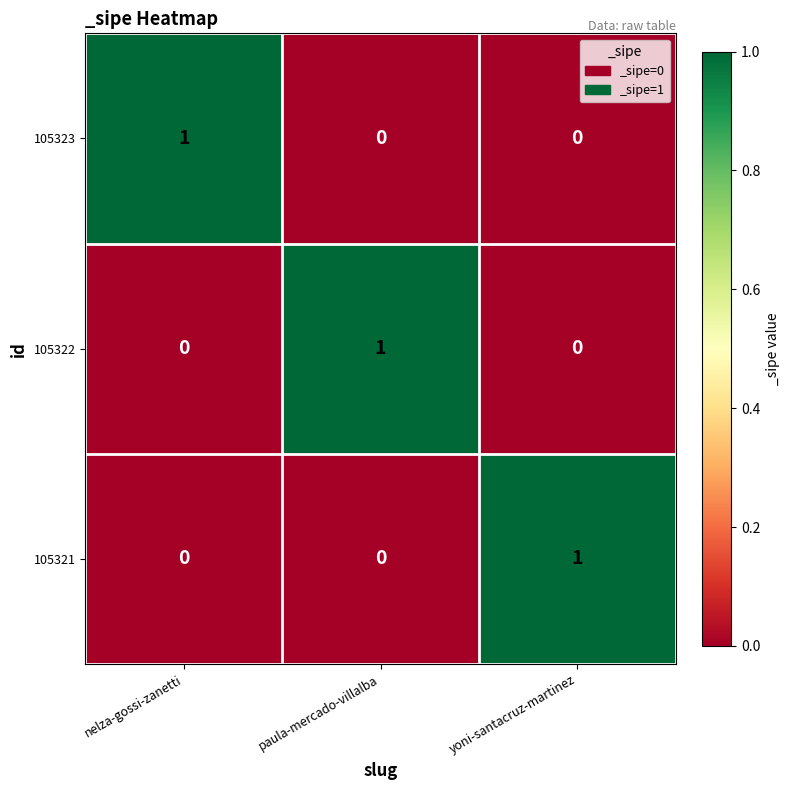

Count the number of categories in the chart.

3